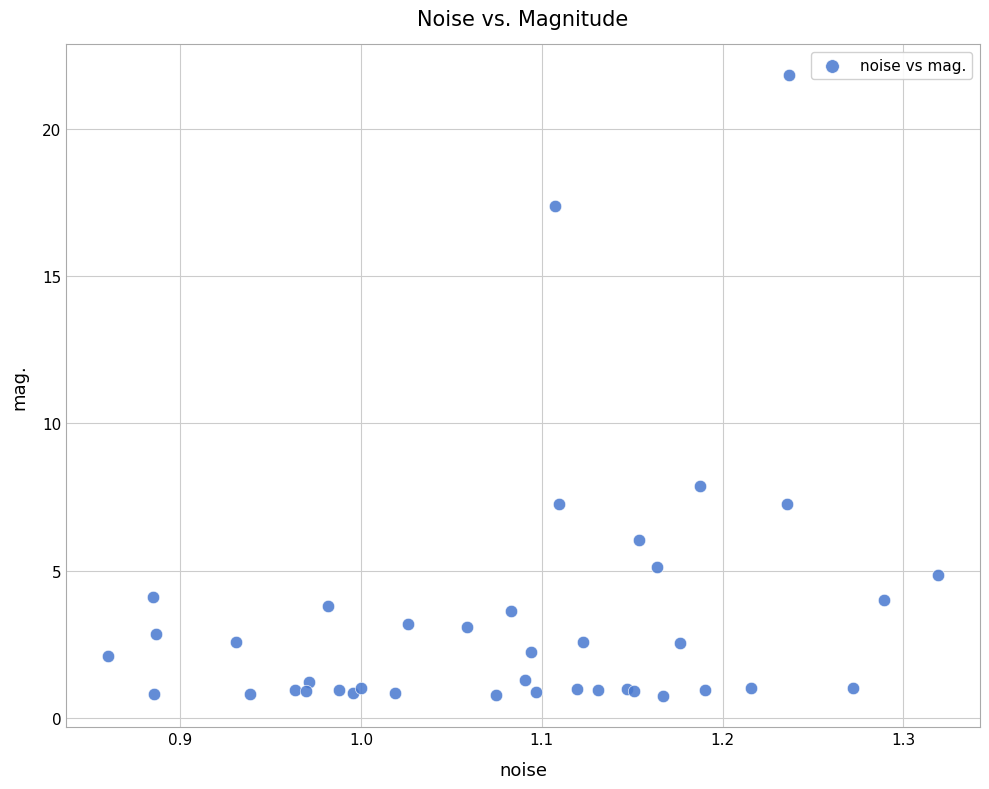

What Y value in the scatter plot is closest to 11?

7.9